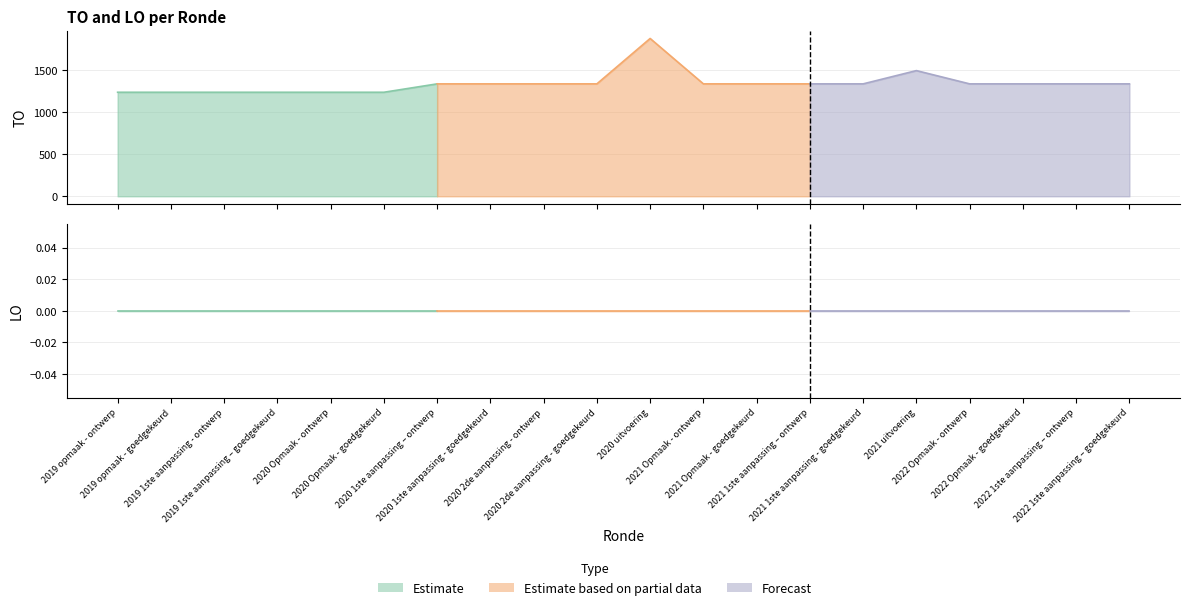

Reading left to right, transcribe all the data shown in this chart.

TO: 1240	1240	1240	1240	1240	1240	1340	1340	1340	1340	1881	1340	1340	1340	1340	1498	1340	1340	1340	1340
LO: 0	0	0	0	0	0	0	0	0	0	0	0	0	0	0	0	0	0	0	0